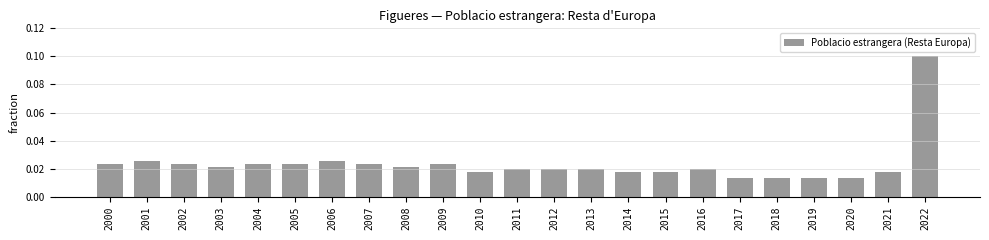

Which category has the highest value across all series?

2022